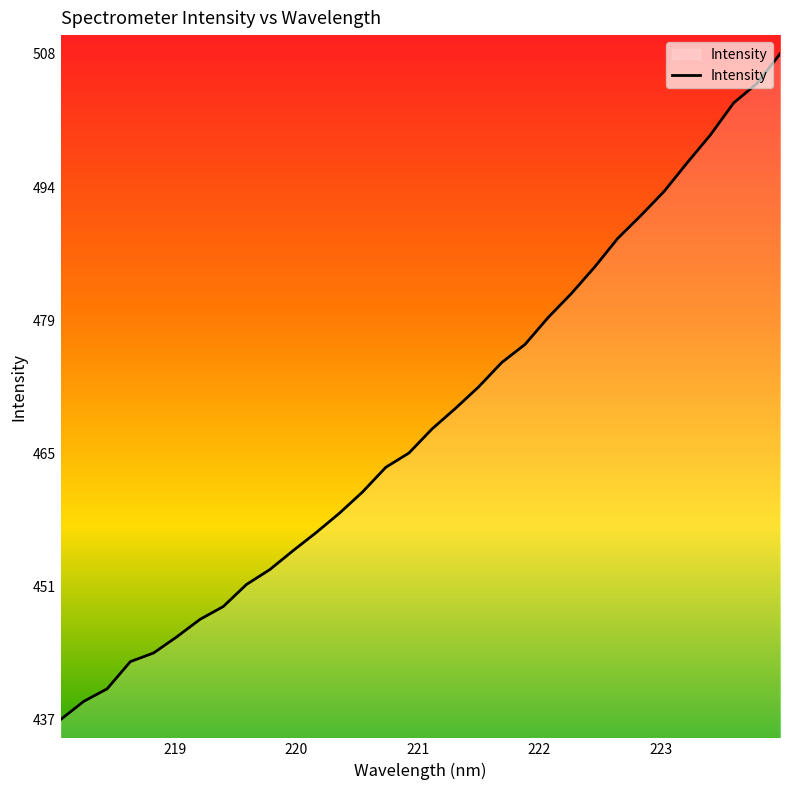

What is the difference between the maximum and minimum values?

70.6